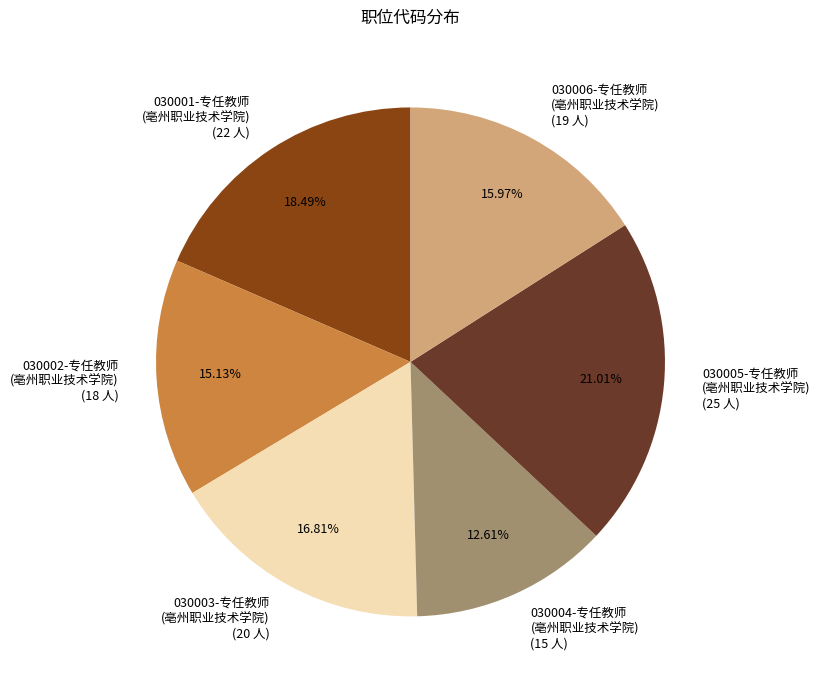

Which slice is the largest?

030005-专任教师 (亳州职业技术学院) (25 人)